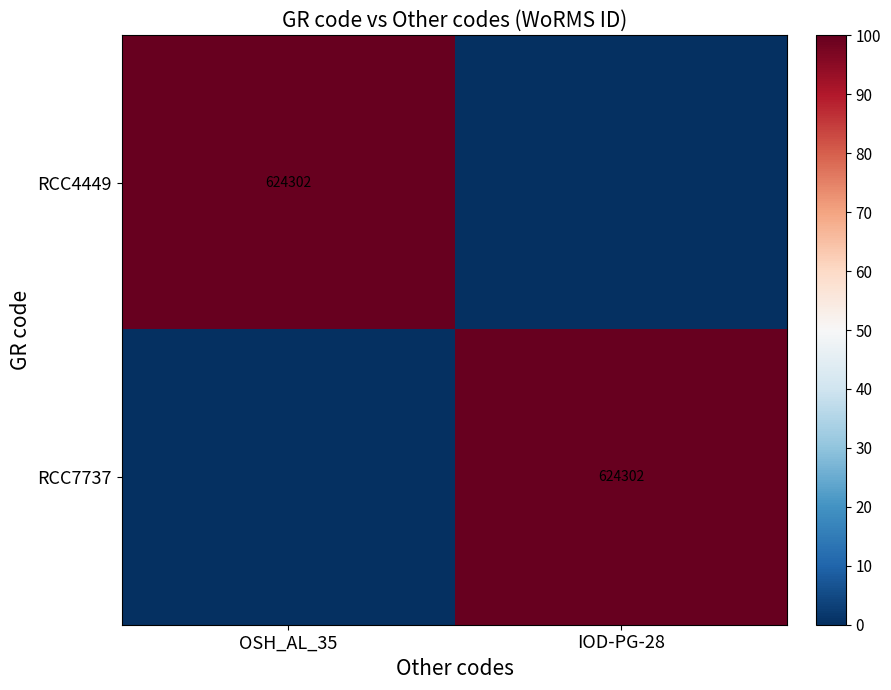

Between OSH_AL_35 and IOD-PG-28, which series saw the biggest shift?

RCC4449